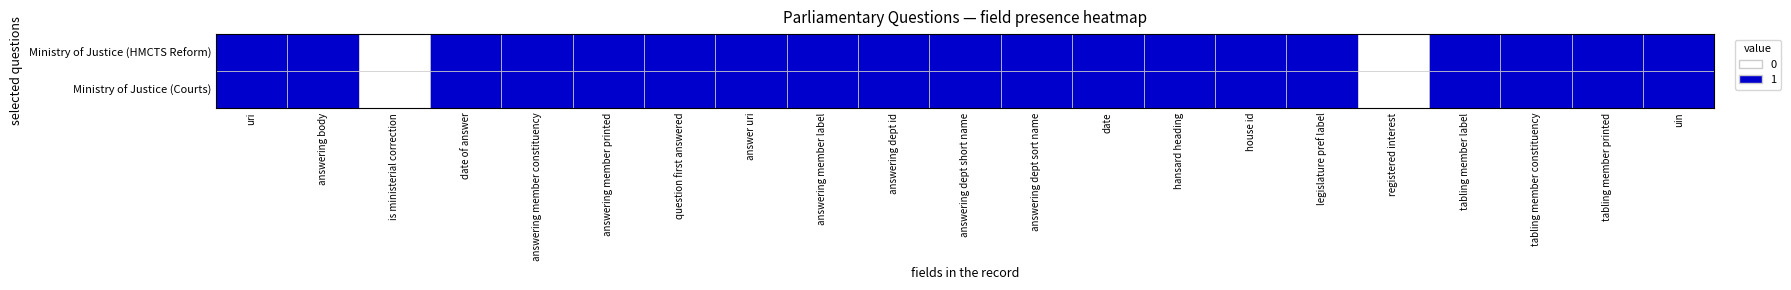

What are all the series names shown in the legend?

0, 1